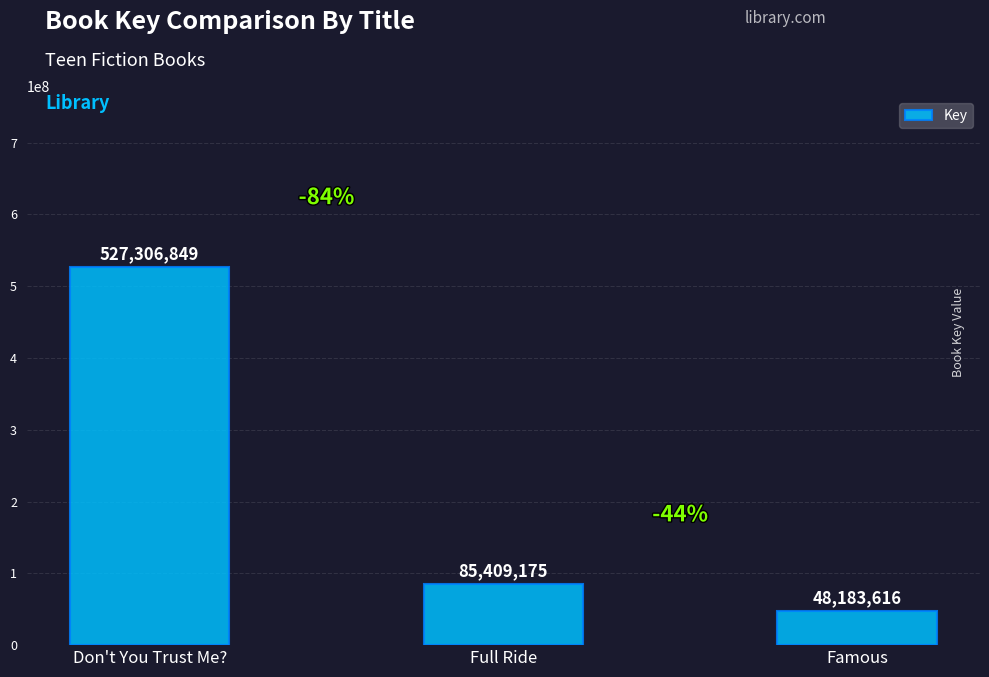

Which label corresponds to the largest value in the chart?

Don't You Trust Me?